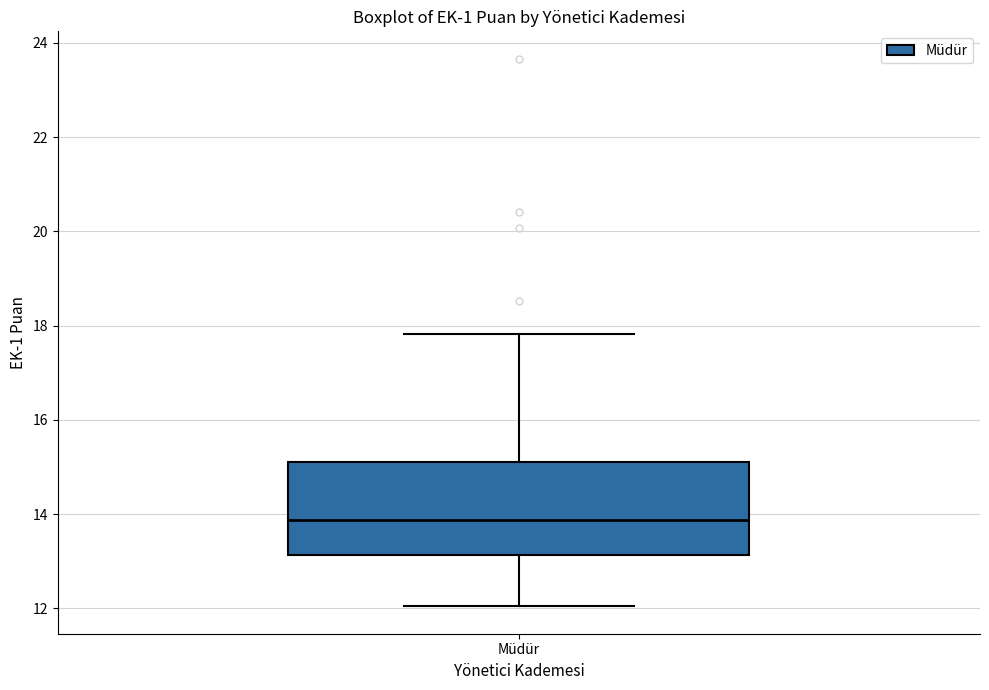

Transcribe this box plot: give where the median line is, the range the box spans, and where the two whiskers end, as read against the y-axis. The values are not printed on the chart, so give them approximately, as read against the axis.

median 13.8, box 13.2 to 15.2, whiskers 12.0 to 17.8